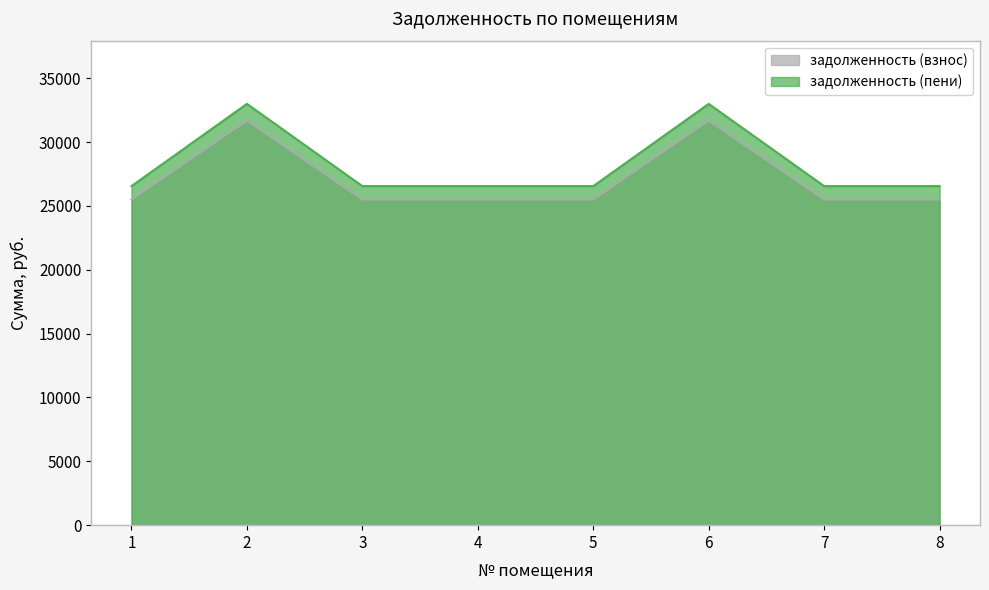

Which category has the lowest value in the задолженность (взнос) series?

1